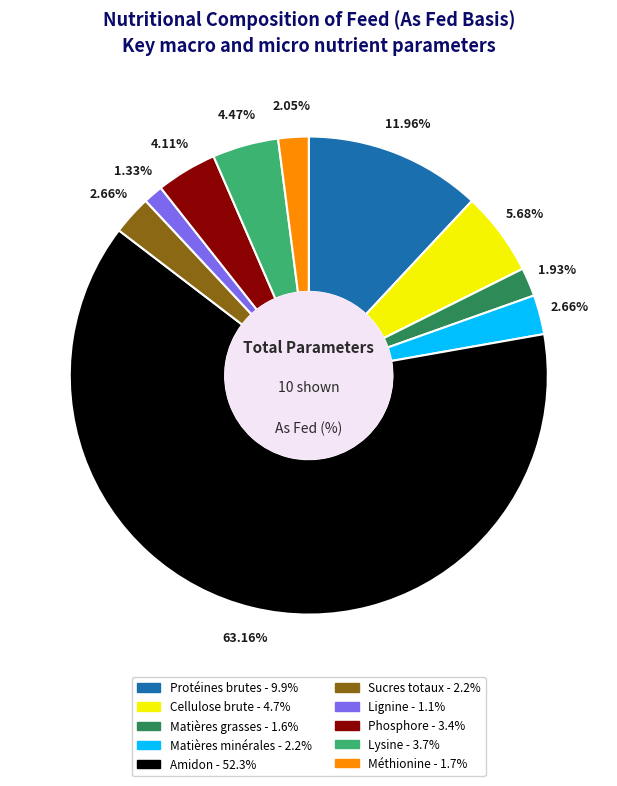

The Matières minérales slice represents 3% of the pie. True or false?

True